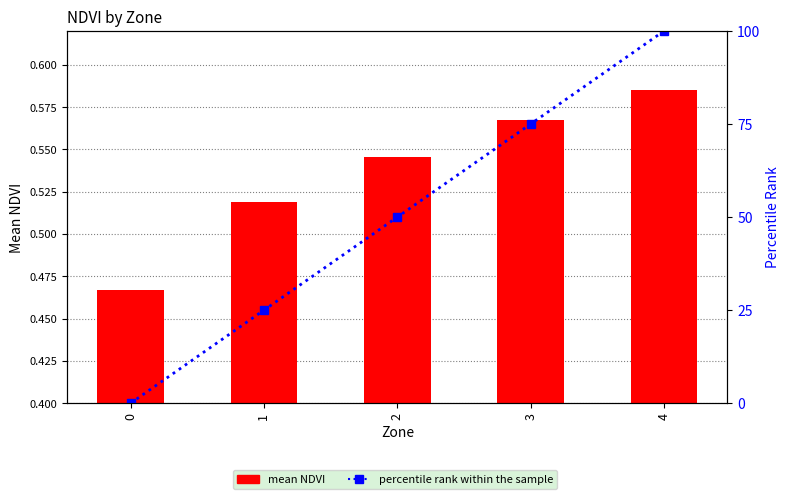

What is the value of the mean NDVI bar at the 2nd from the left?

0.5